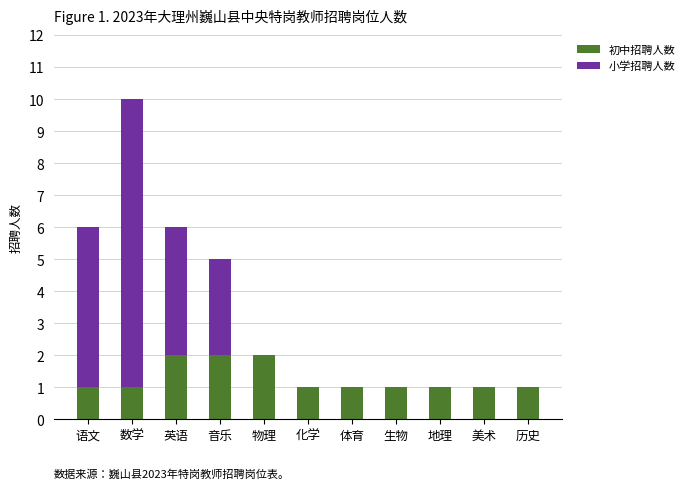

At which category is the sum across all series the highest?

数学